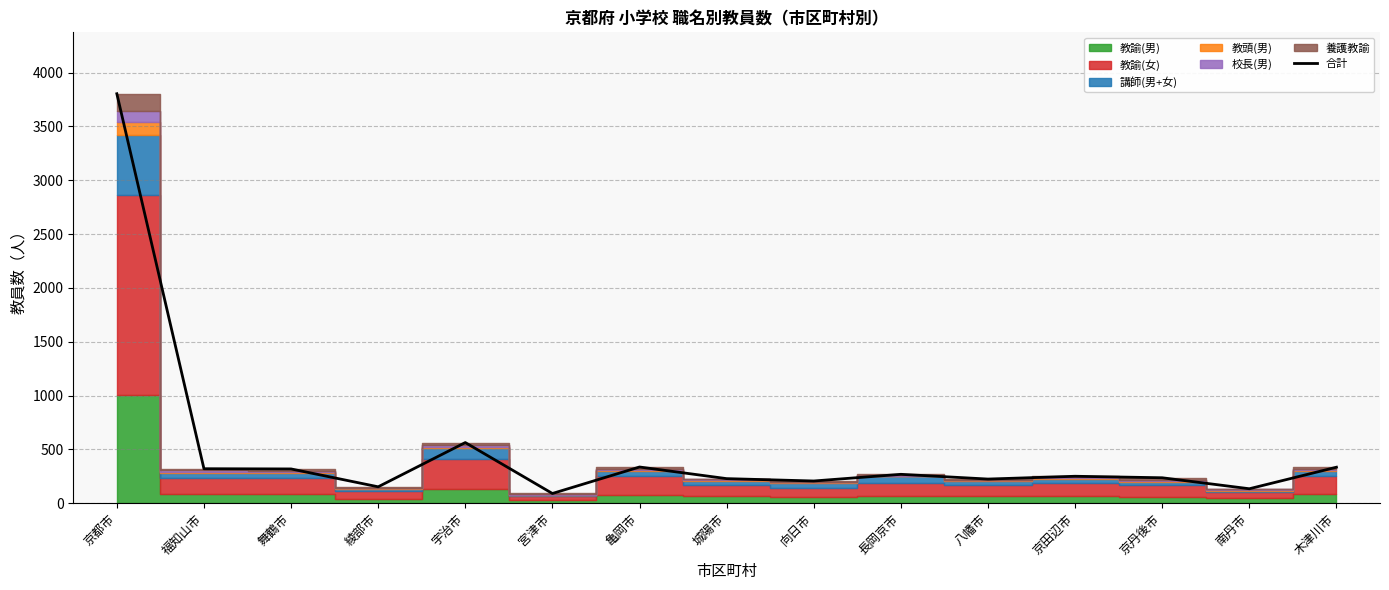

Approximately how many times larger is the value at 舞鶴市 compared to 京都市?

0.1